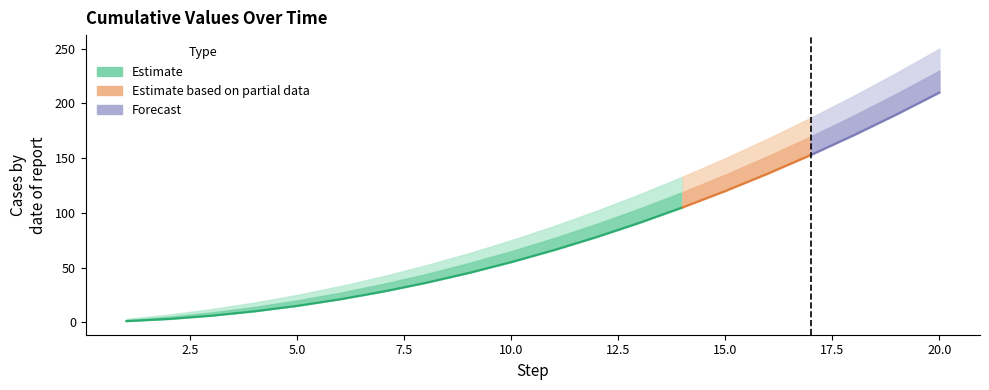

Reading left to right, what are all the values shown in this chart?

lower_95: 1	3	6	10	15	21	28	36	45	55	66	78	91	105	120	136	153	171	190	210
lower_50: 1	3	6	10	15	21	28	36	45	55	66	78	91	105	120	136	153	171	190	210
median: 1	3	6	10	15	21	28	36	45	55	66	78	91	105	120	136	153	171	190	210
upper_50: 2	5	9	14	20	27	35	44	54	65	77	90	104	119	135	152	170	189	209	230
upper_95: 3	7	12	18	25	33	42	52	63	75	88	102	117	133	150	168	187	207	228	250